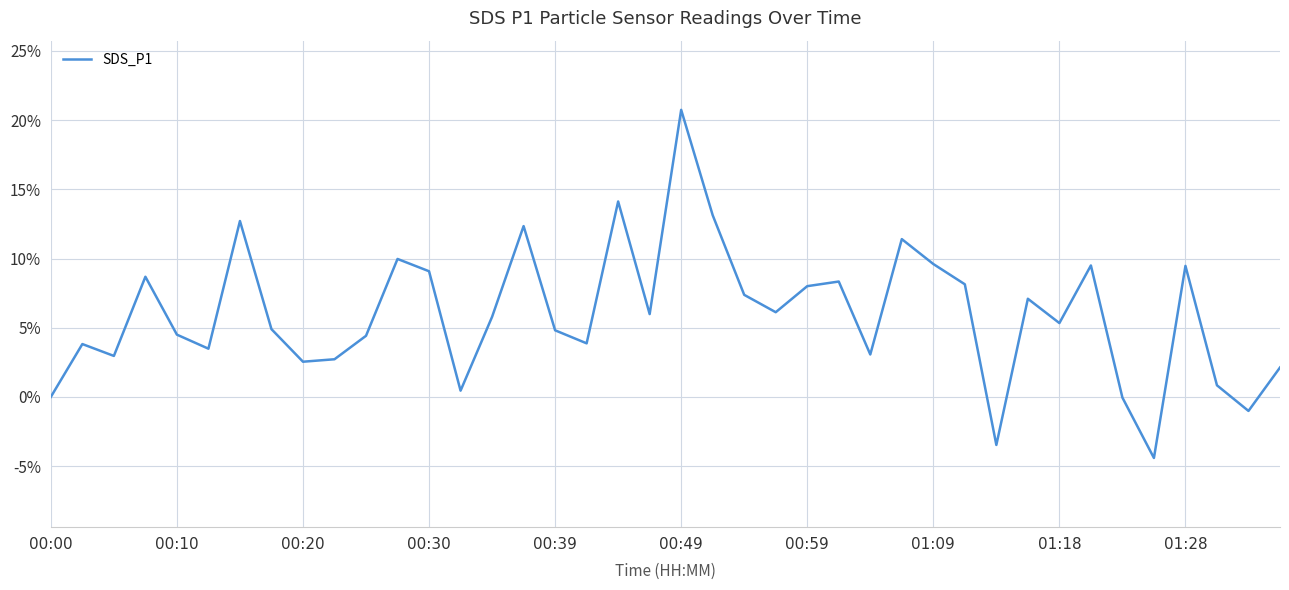

What is the greatest value displayed?

20.7